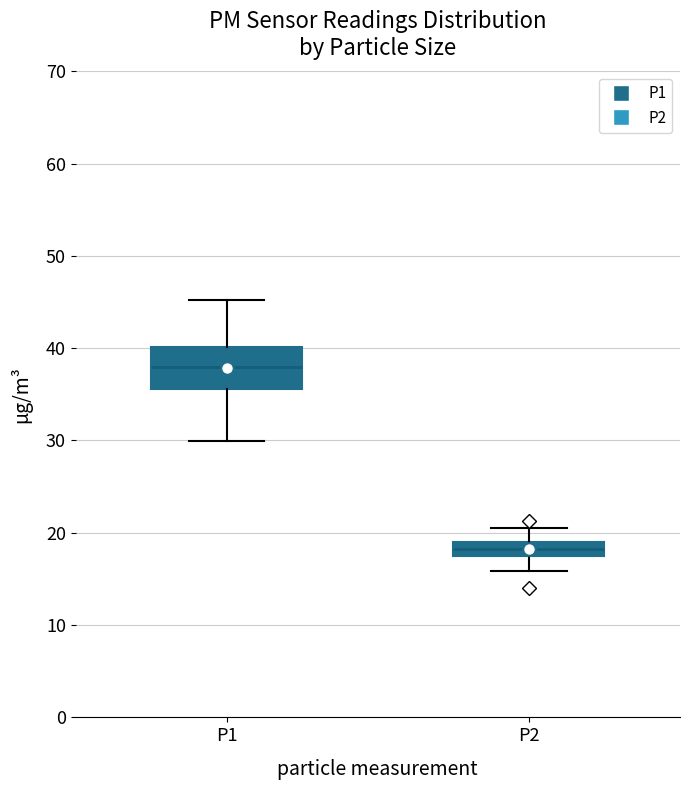

Which box is the tallest, from its lower edge to its upper edge?

P1